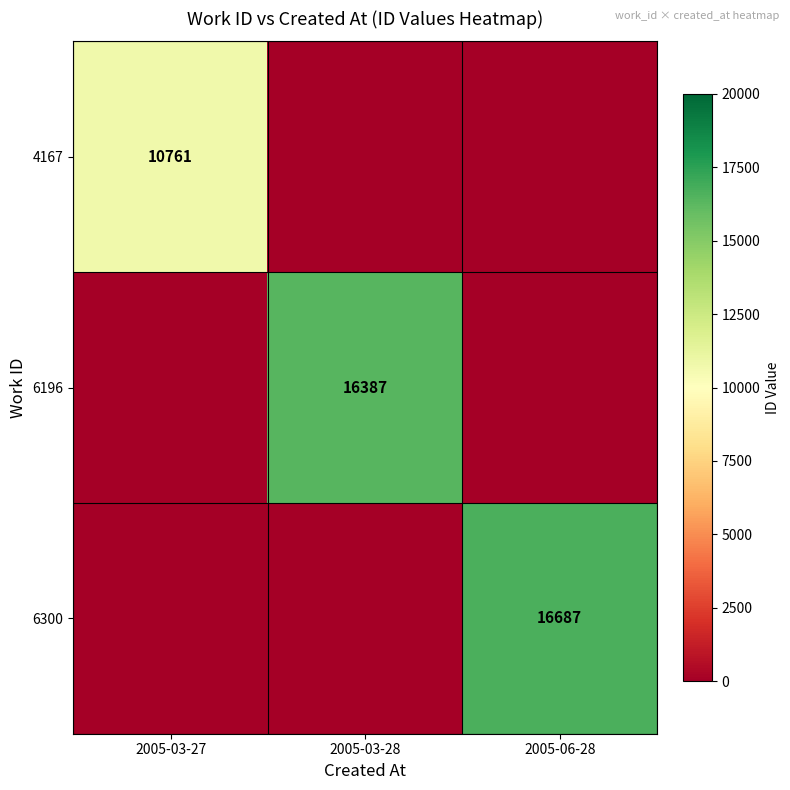

At which category does the chart reach its minimum across all series?

2005-03-28